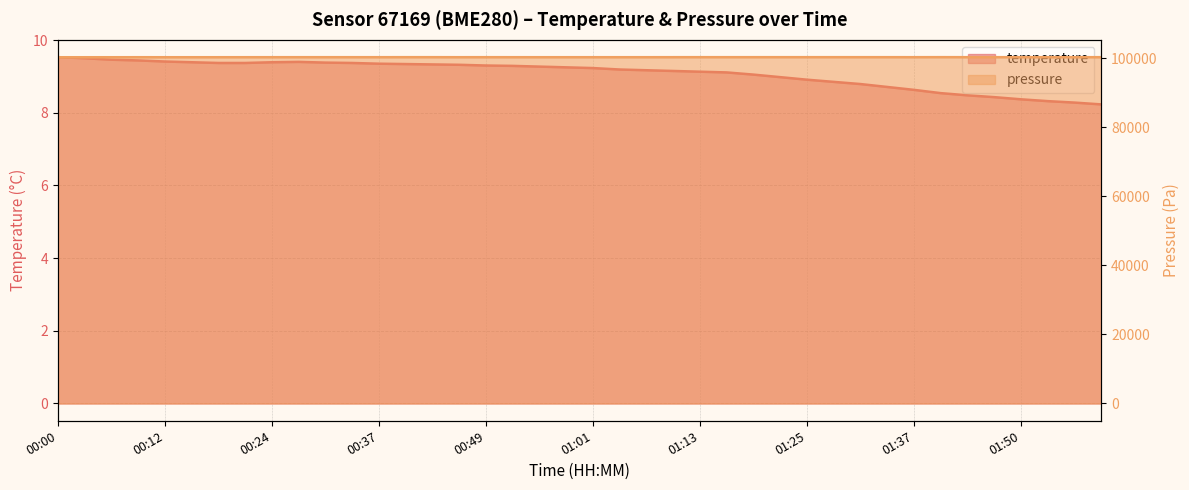

How many data points in pressure_scaled are above 100257?

22